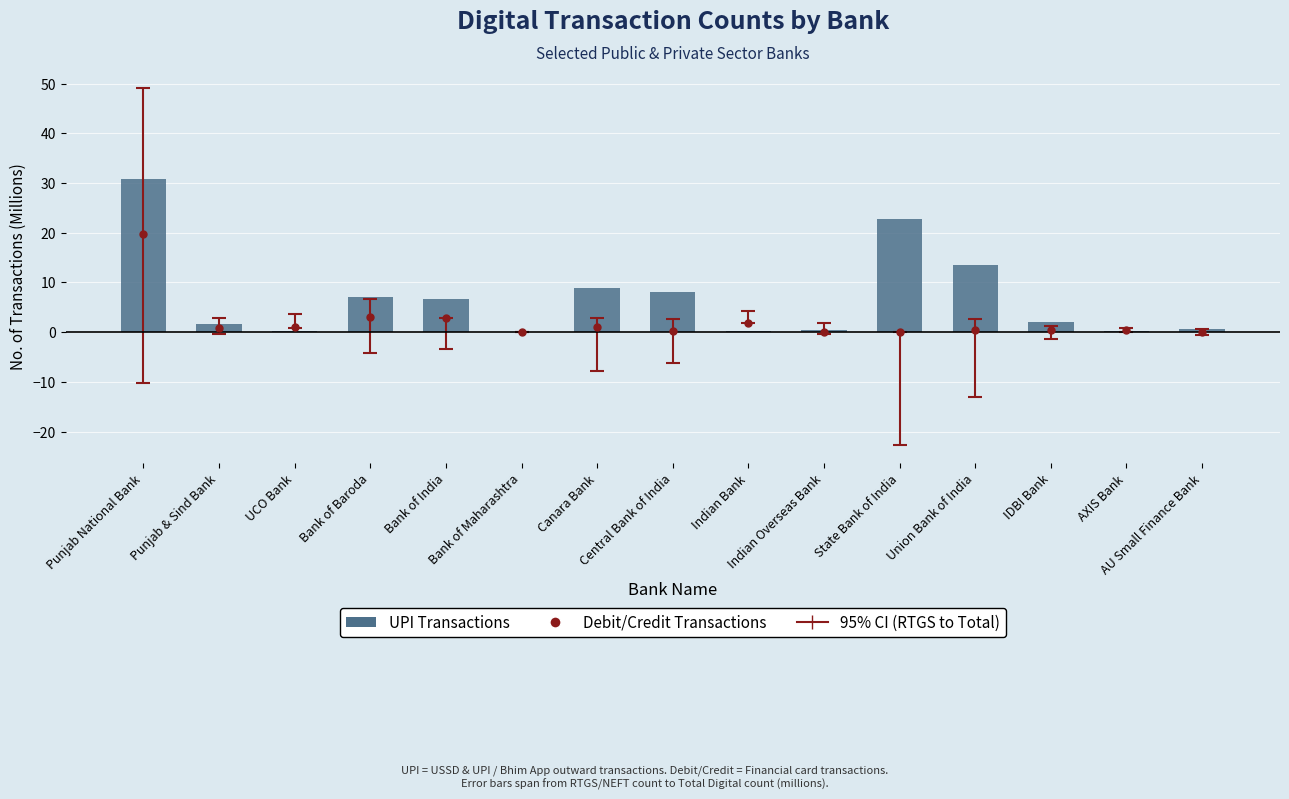

True or false: the data shows 0.4 at UCO Bank.

False